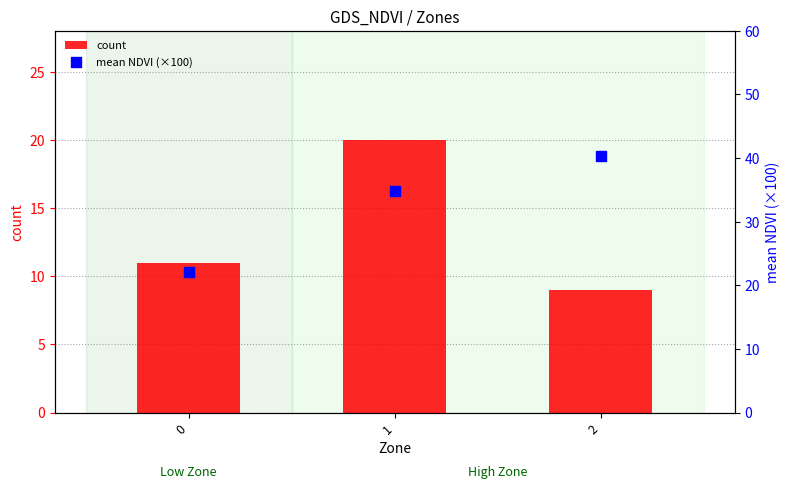

Which series reaches the maximum Y coordinate?

mean NDVI (×100)